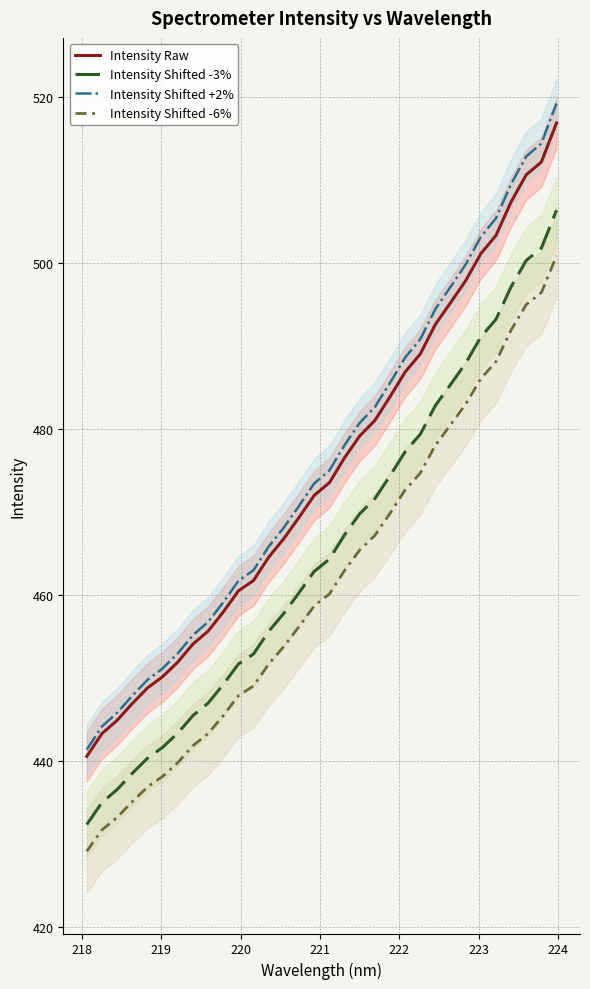

True or false: Intensity Shifted +2% and Intensity Raw cross at least once.

False